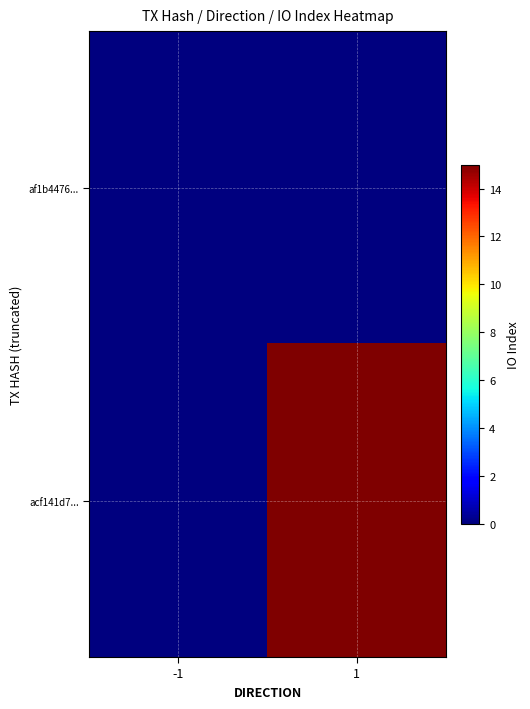

Reading left to right, list all the values displayed in this chart.

af1b4476...: -1=0	1=0
acf141d7...: -1=0	1=15